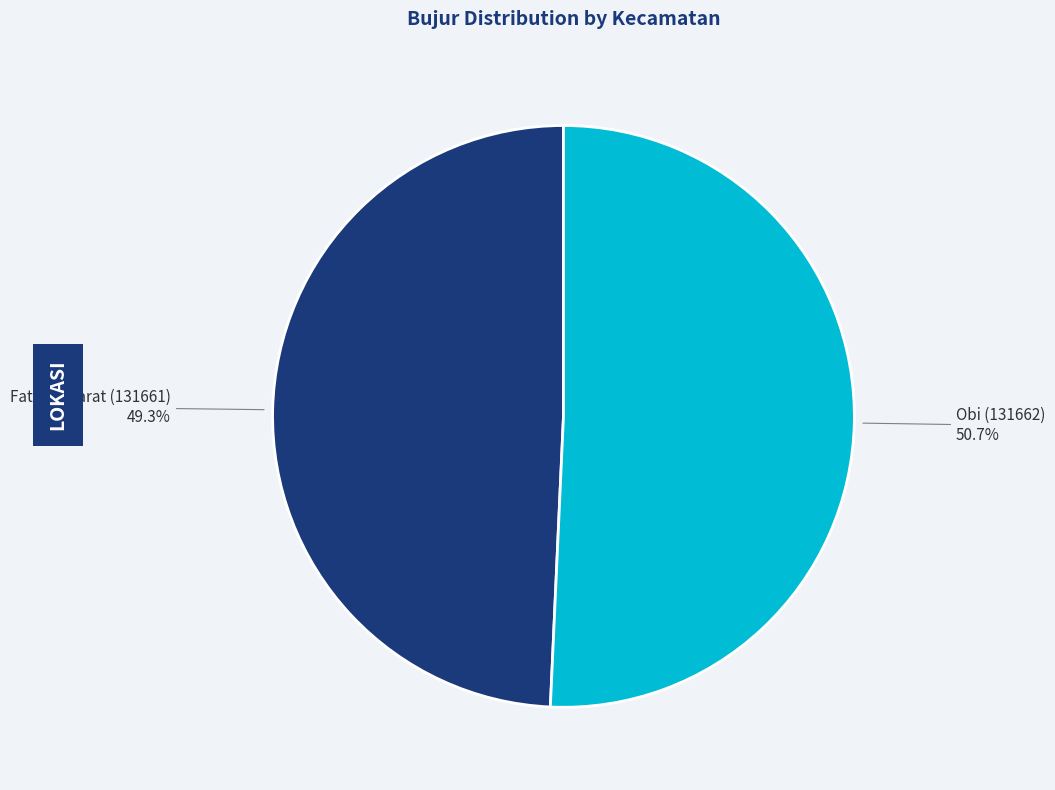

To the nearest percent, what is the combined percentage of Obi (131662) and Fatuleu Barat (131661)?

100%